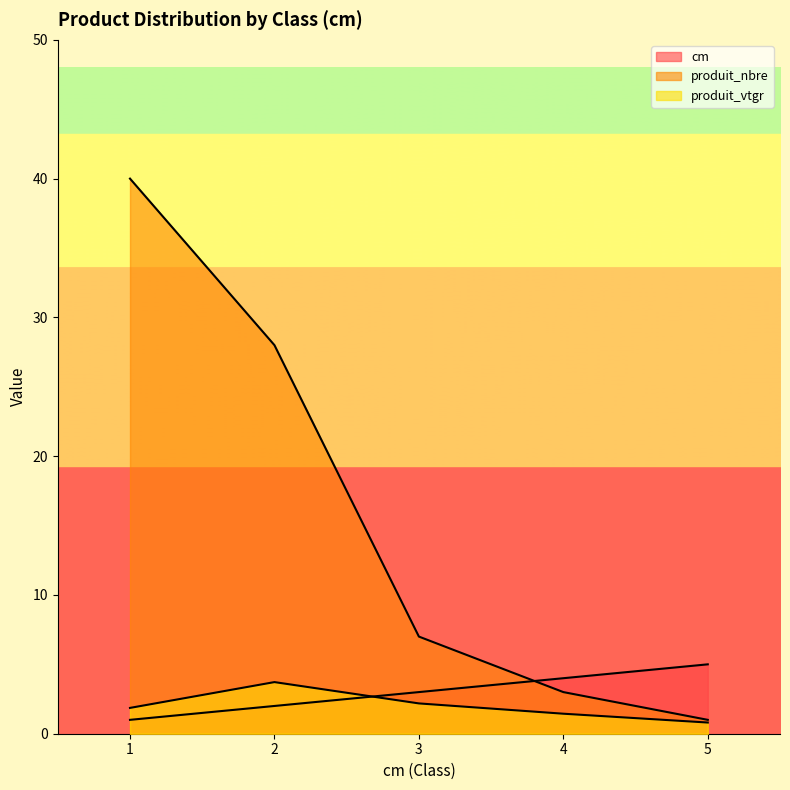

What is the value of the produit_nbre point at the 1st from the left?

40.0